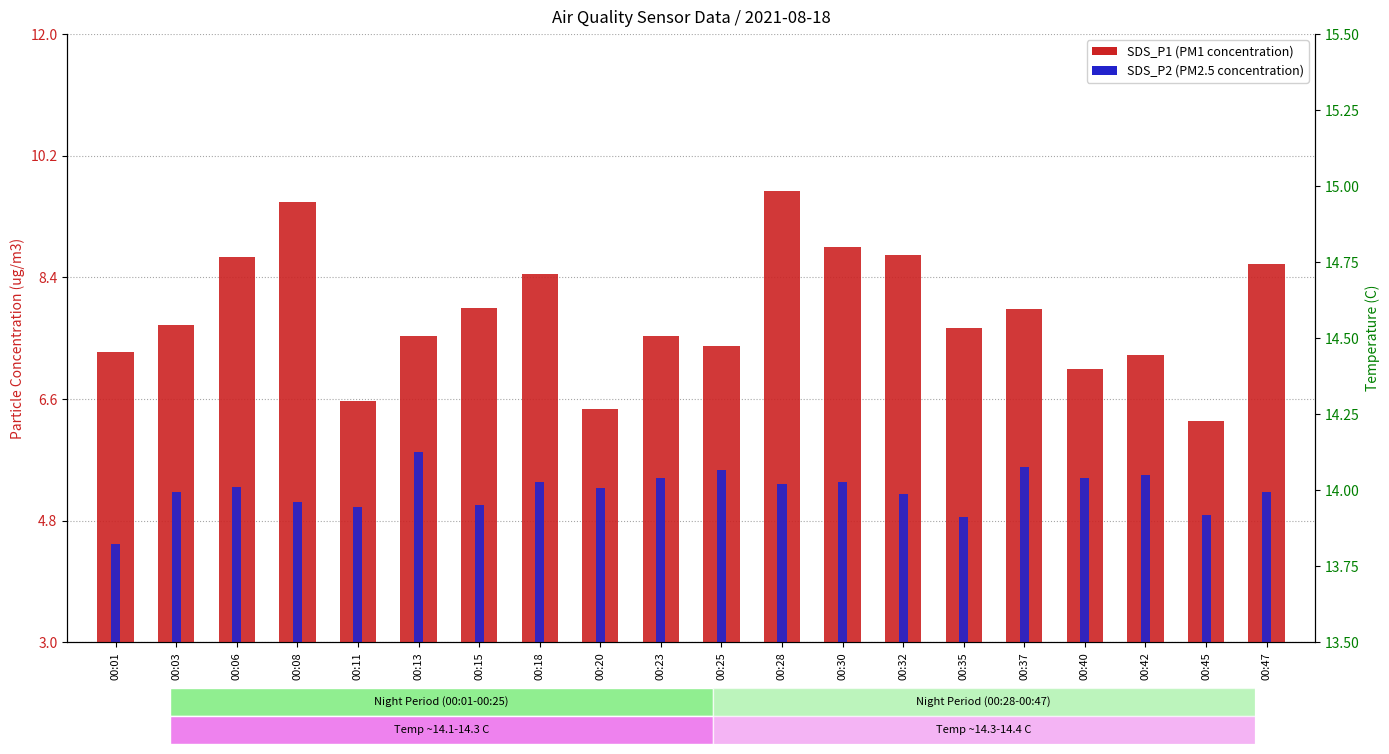

Reading left to right, extract all data points from this chart.

SDS_P1 (PM1): 00:01=7.3	00:03=7.7	00:06=8.7	00:08=9.5	00:11=6.6	00:13=7.5	00:15=8.0	00:18=8.4	00:20=6.5	00:23=7.5	00:25=7.4	00:28=9.7	00:30=8.8	00:32=8.7	00:35=7.7	00:37=7.9	00:40=7.0	00:42=7.2	00:45=6.3	00:47=8.6
SDS_P2 (PM2.5): 00:01=4.5	00:03=5.2	00:06=5.3	00:08=5.1	00:11=5.0	00:13=5.8	00:15=5.0	00:18=5.4	00:20=5.3	00:23=5.4	00:25=5.5	00:28=5.3	00:30=5.4	00:32=5.2	00:35=4.8	00:37=5.6	00:40=5.4	00:42=5.5	00:45=4.9	00:47=5.2
Temperature: 00:01=14.2	00:03=14.1	00:06=14.1	00:08=14.1	00:11=14.1	00:13=14.2	00:15=14.2	00:18=14.2	00:20=14.3	00:23=14.3	00:25=14.3	00:28=14.4	00:30=14.4	00:32=14.4	00:35=14.4	00:37=14.3	00:40=14.3	00:42=14.3	00:45=14.2	00:47=14.2